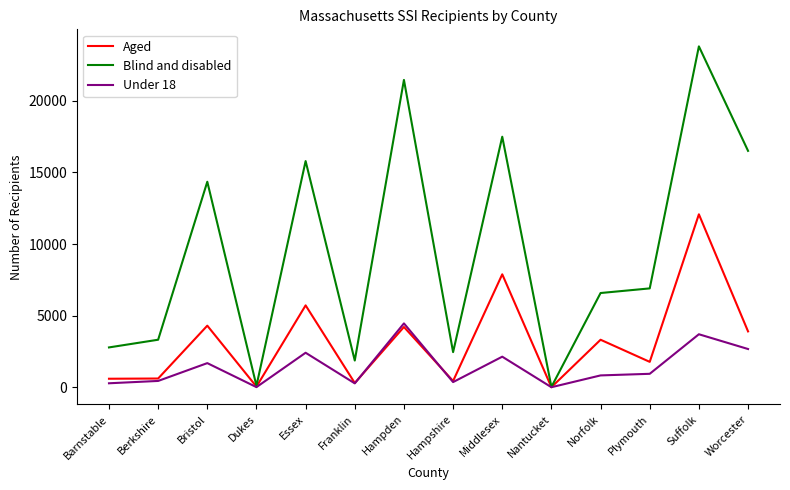

How many values in the Blind and disabled series are below 6902?

7